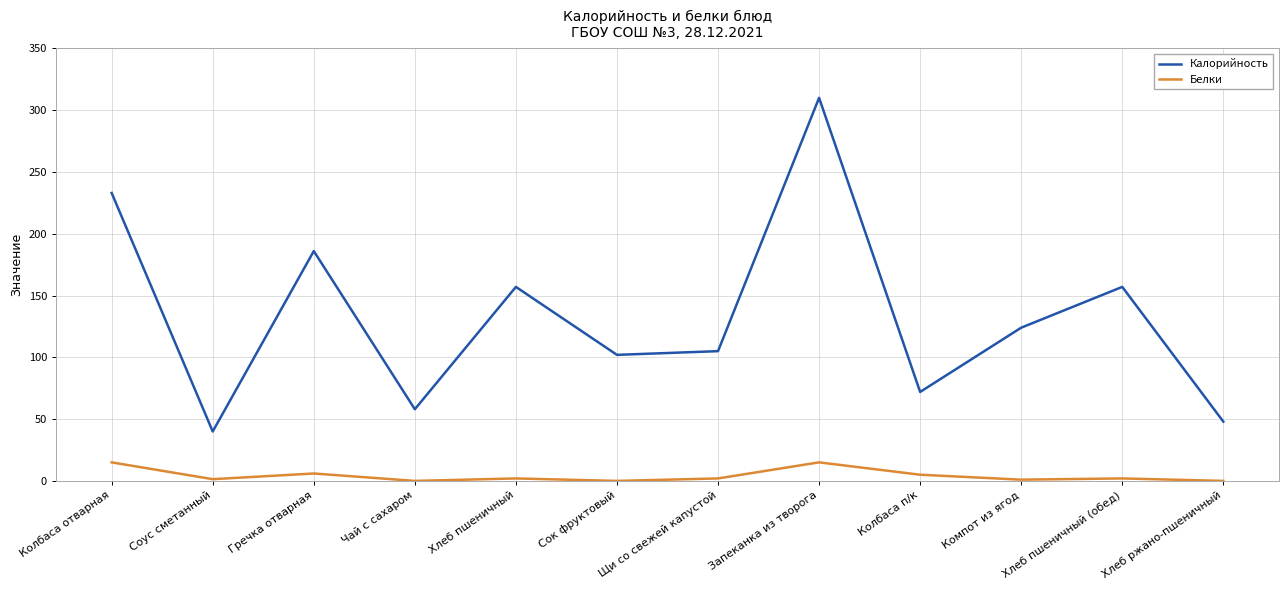

What position from the right is Колбаса отварная?

12